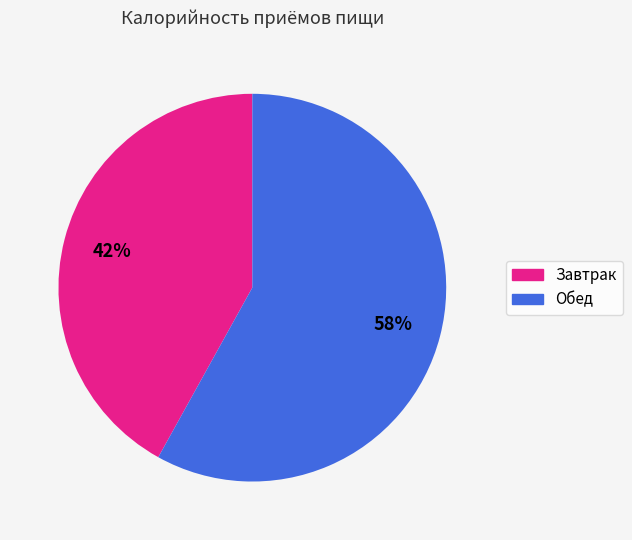

To the nearest percent, what is the combined percentage of Завтрак and Обед?

100%